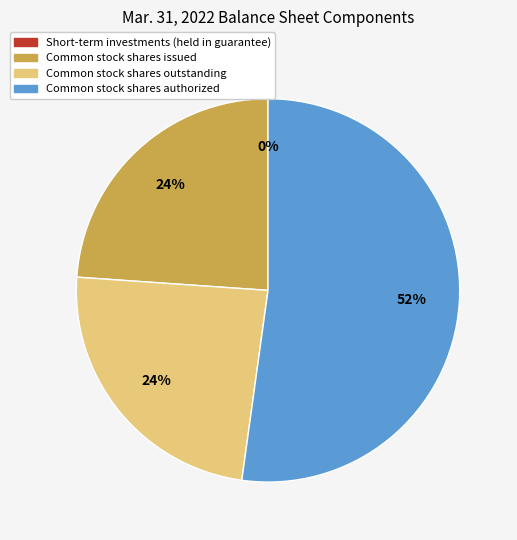

True or false: Common stock shares issued accounts for 33% of the total.

False